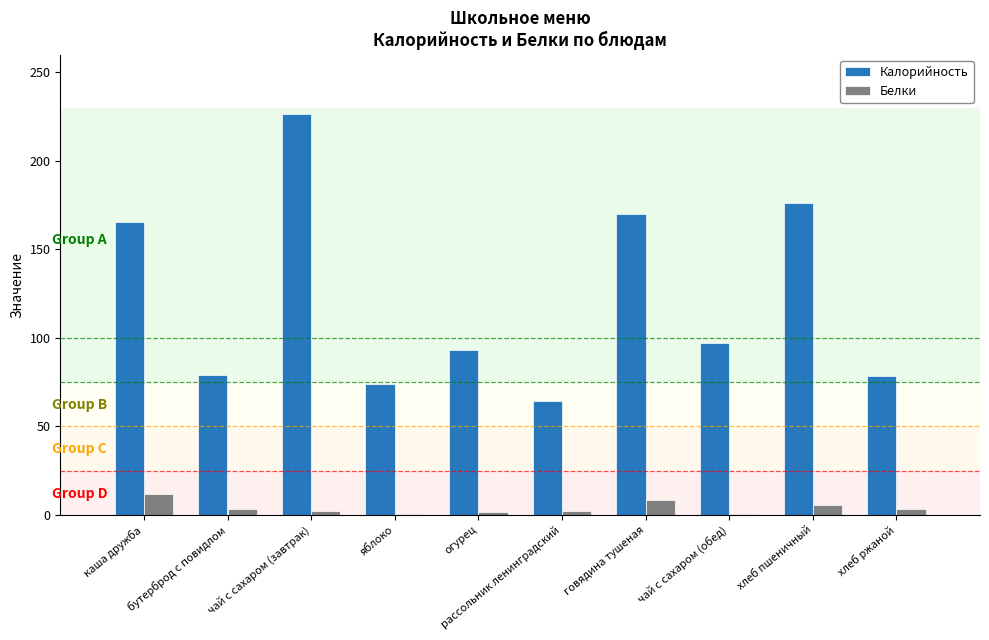

Which series has the largest total across all categories?

Калорийность